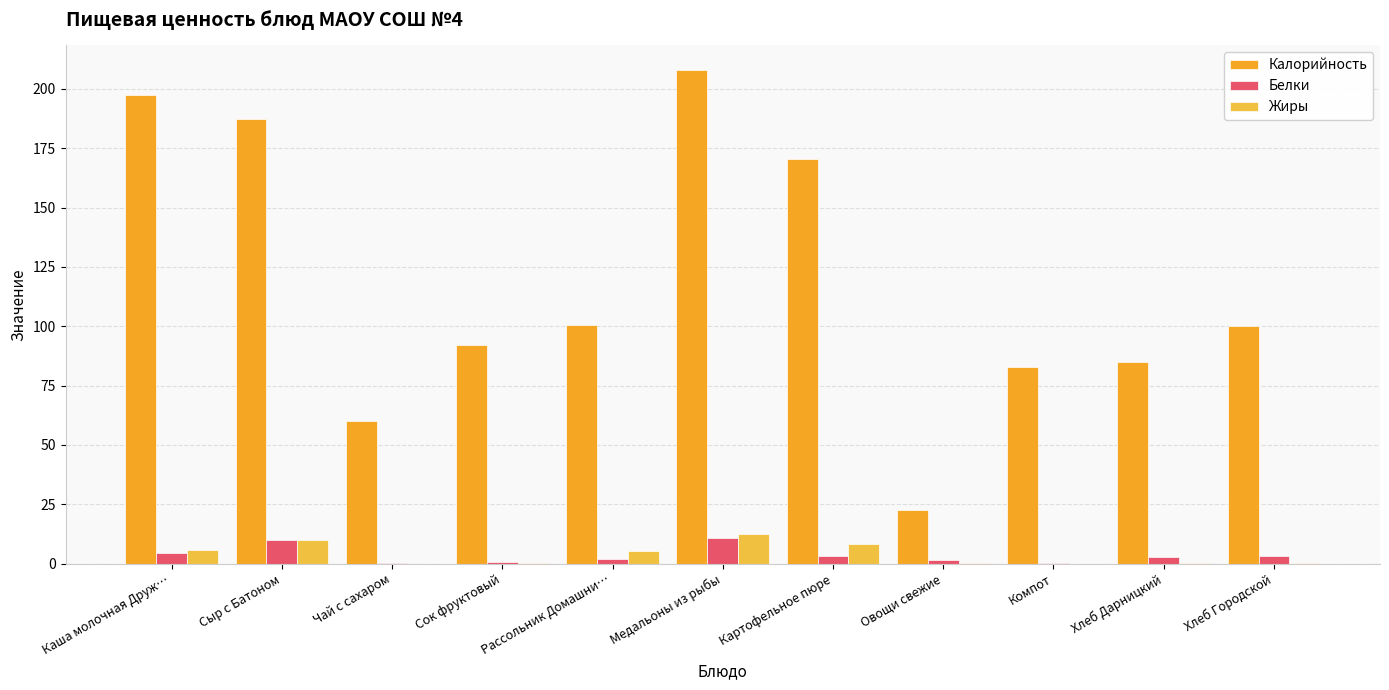

Reading left to right, extract all data points from this chart.

Калорийность: Каша молочная Друж…=197.3	Сыр с Батоном=187.5	Чай с сахаром=60.0	Сок фруктовый=92.0	Рассольник Домашни…=100.5	Медальоны из рыбы=207.9	Картофельное пюре=170.2	Овощи свежие=22.5	Компот=82.9	Хлеб Дарницкий=85.0	Хлеб Городской=100.0
Белки: Каша молочная Друж…=4.6	Сыр с Батоном=9.9	Чай с сахаром=0.1	Сок фруктовый=0.6	Рассольник Домашни…=1.8	Медальоны из рыбы=10.6	Картофельное пюре=3.1	Овощи свежие=1.4	Компот=0.1	Хлеб Дарницкий=2.6	Хлеб Городской=3.2
Жиры: Каша молочная Друж…=5.6	Сыр с Батоном=9.8	Чай с сахаром=0.0	Сок фруктовый=0.4	Рассольник Домашни…=5.3	Медальоны из рыбы=12.6	Картофельное пюре=8.4	Овощи свежие=0.1	Компот=0.1	Хлеб Дарницкий=0.4	Хлеб Городской=0.4